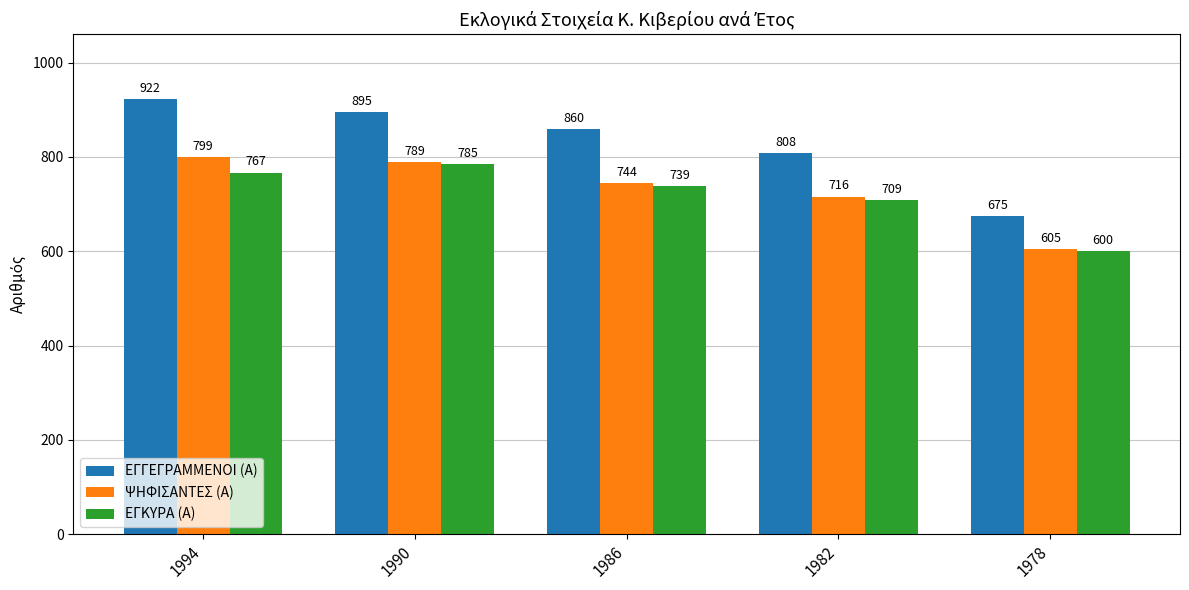

What is the greatest value displayed?

922